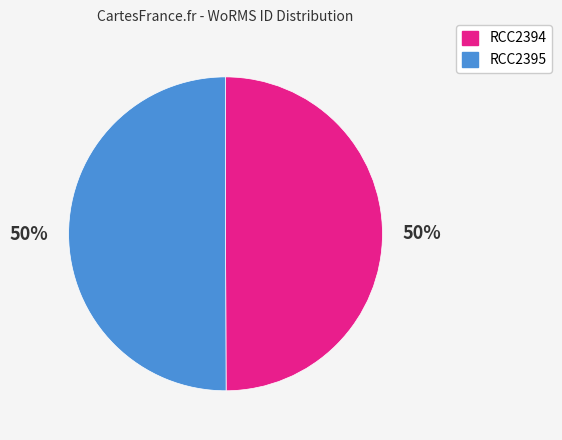

To the nearest percent, what is the average slice percentage?

50%